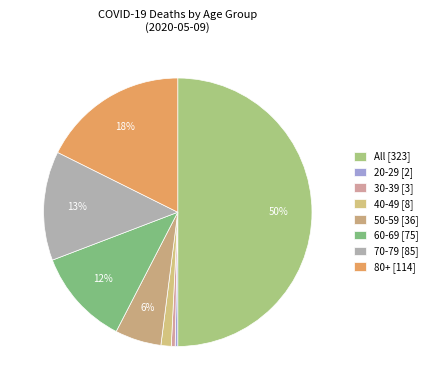

How many segments does this pie chart have?

8